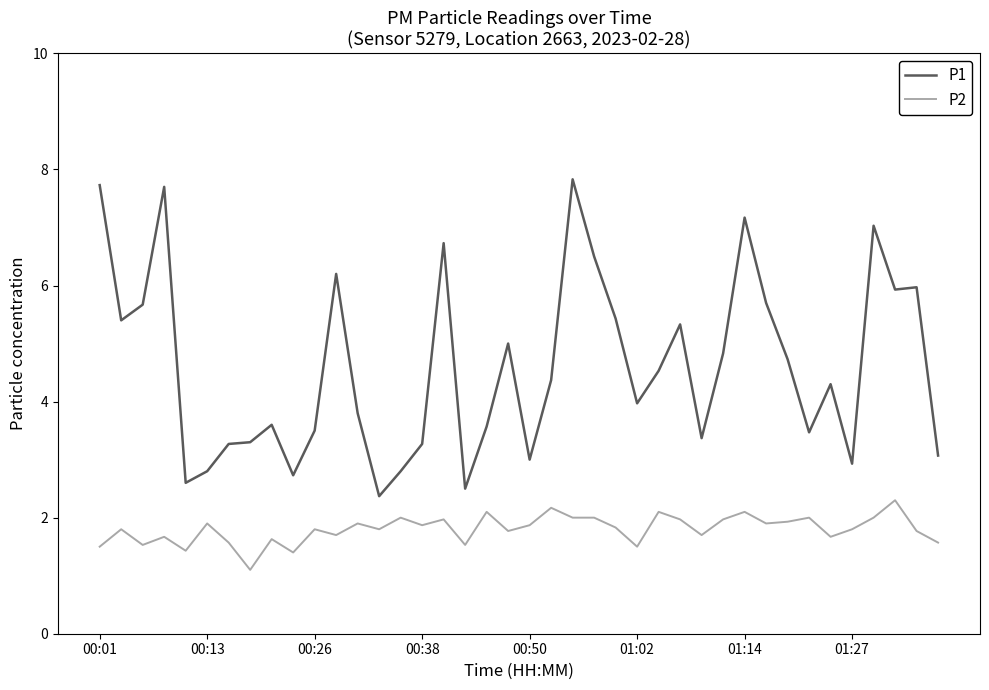

How many lines are shown in the chart?

2